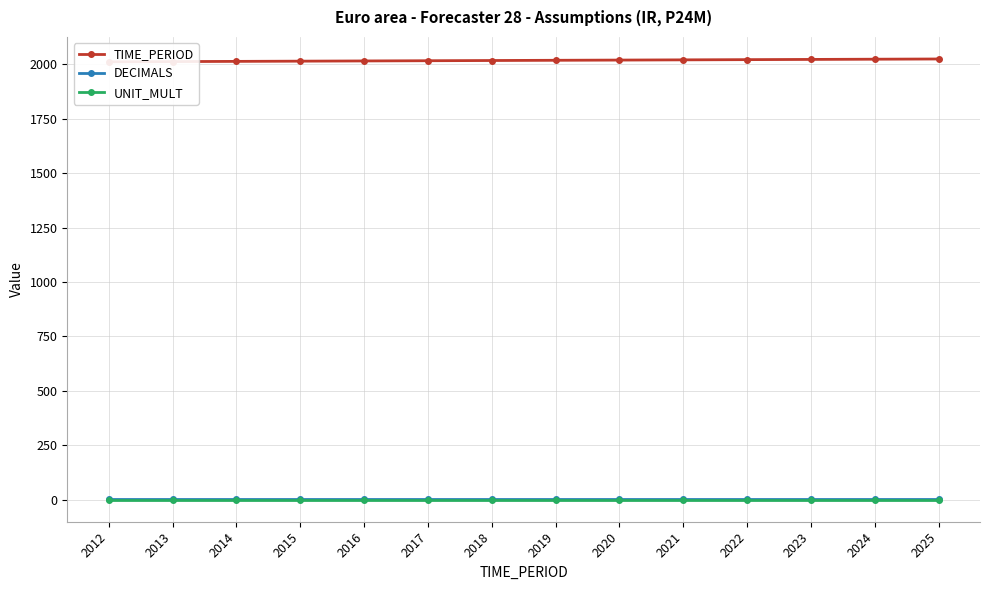

What is the sum of the DECIMALS values at 2017 and 2014?

4